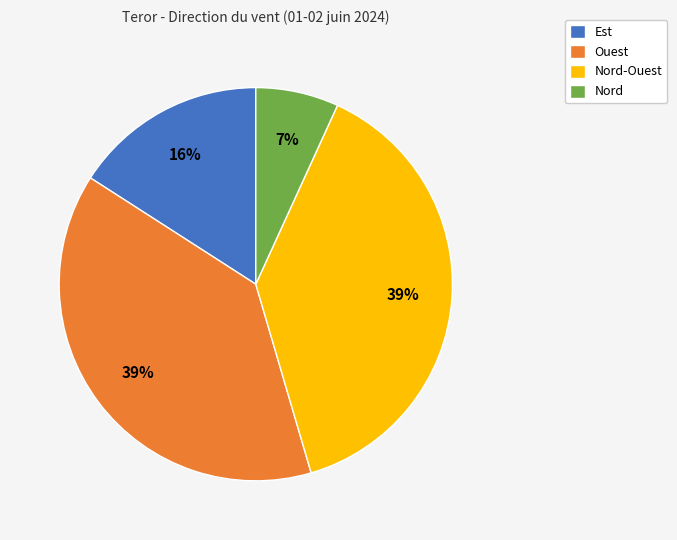

Does Nord-Ouest represent more than half of the total?

No